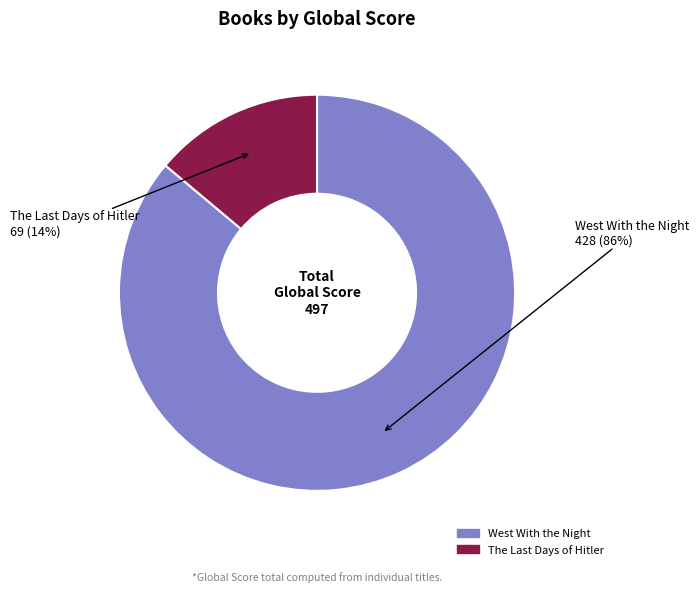

How many segments does this pie chart have?

2